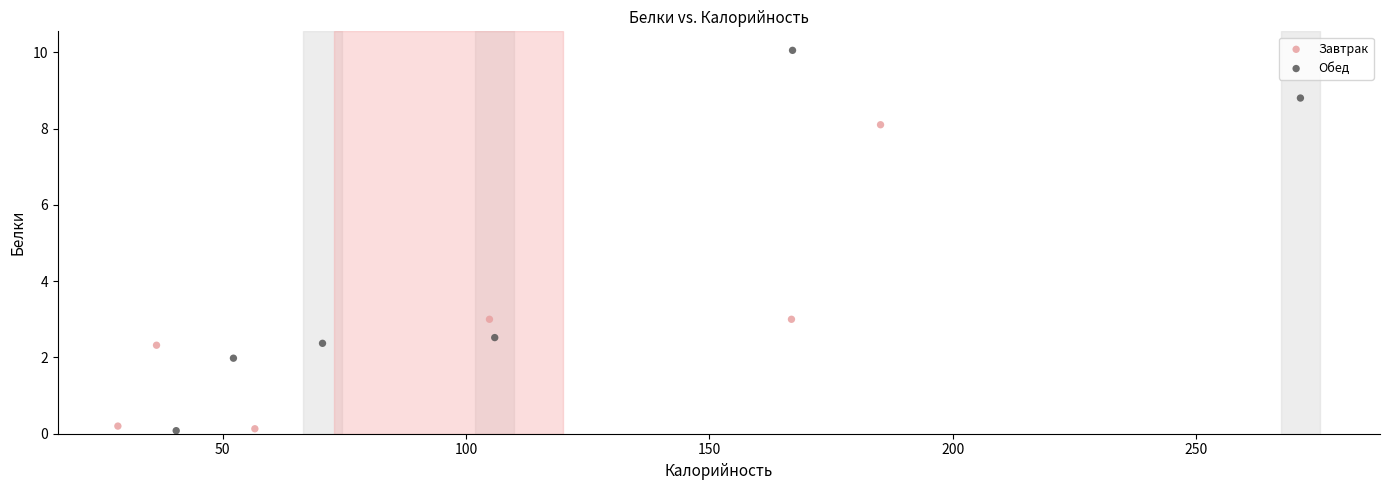

Which series has the widest spread of Y values?

Обед